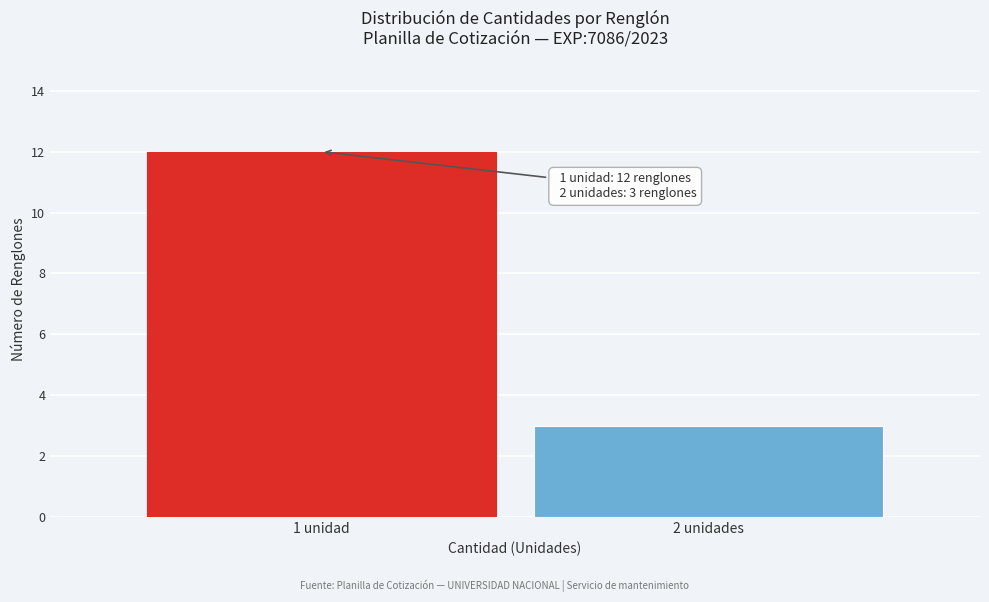

Reading right to left, what are all the values shown in this chart?

3	12